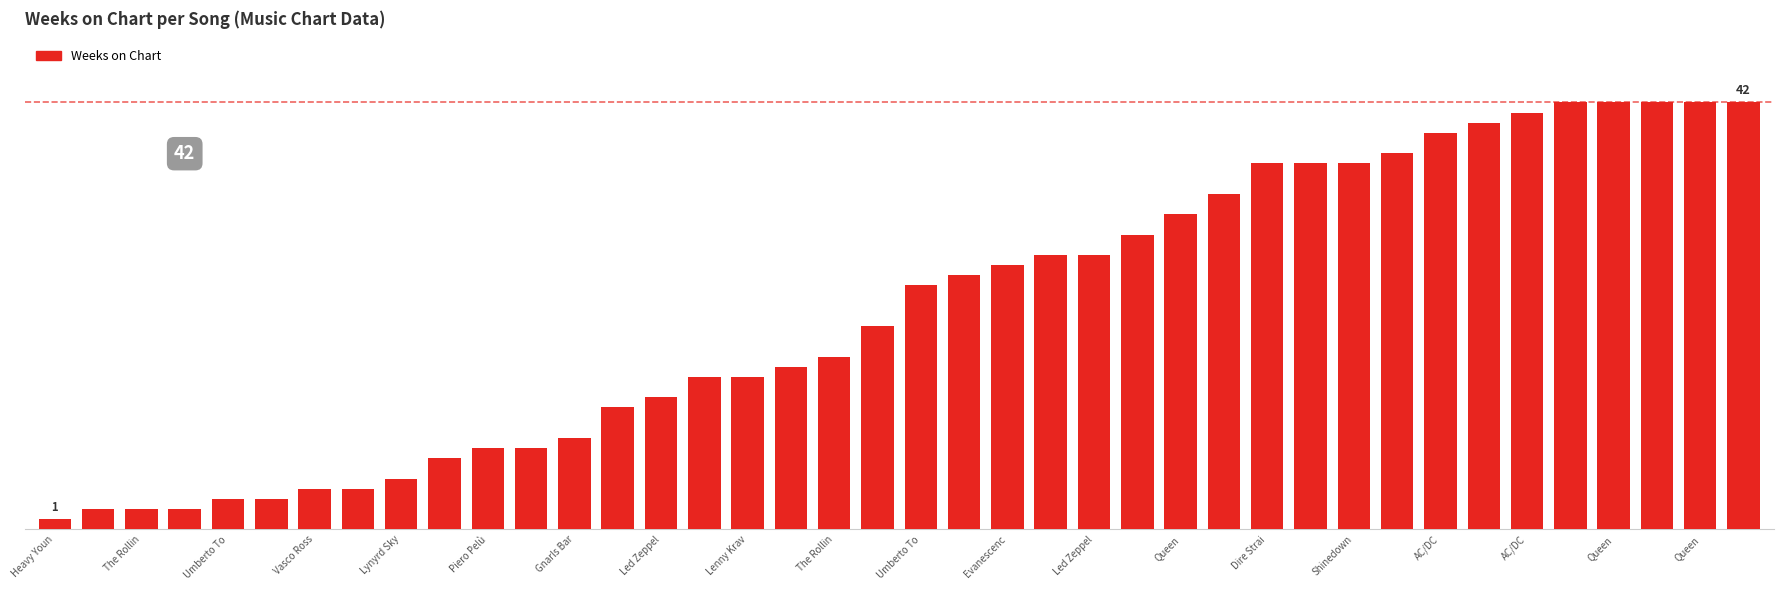

What is the difference between the second highest and second lowest values?

40